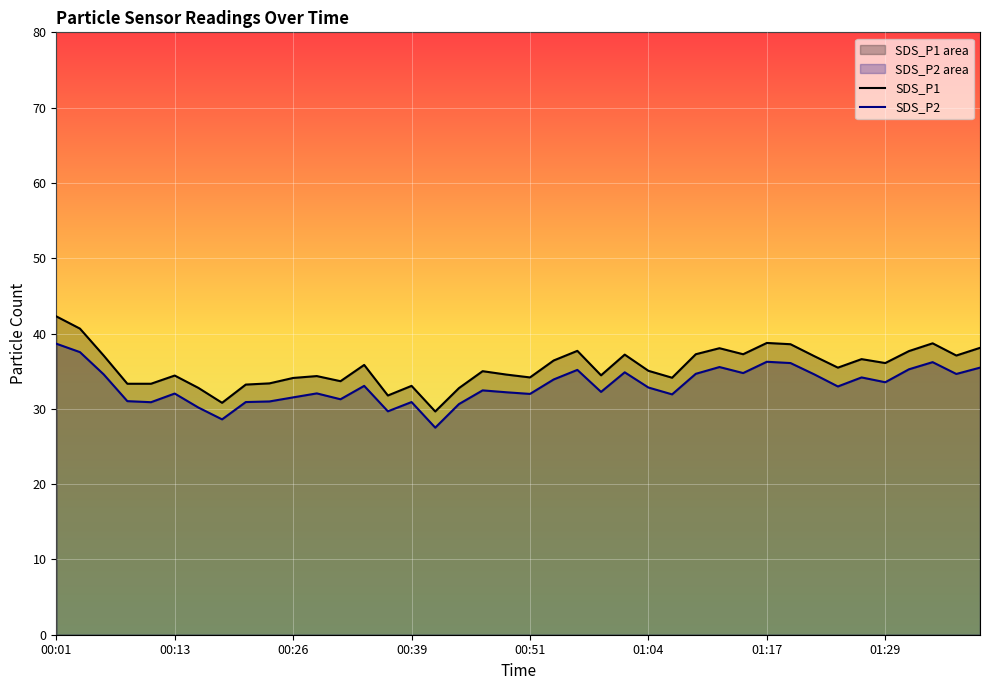

Is it true that SDS_P2 equals 16.7 at 16?

False